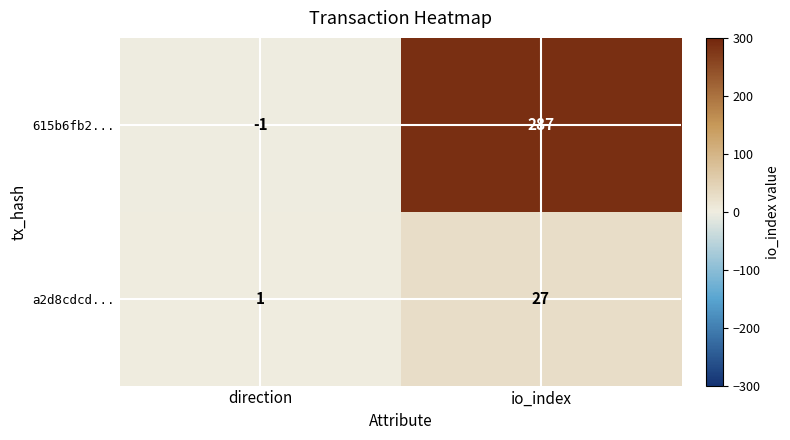

Where is 615b6fb2... nearest to the value 143?

direction